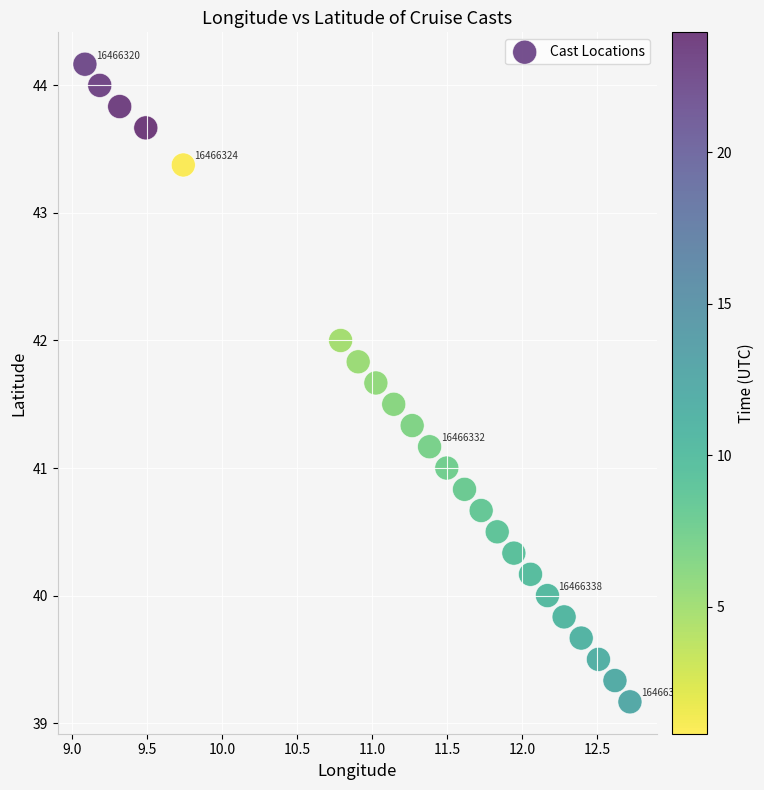

What is the range of X values (max minus min)?

3.6